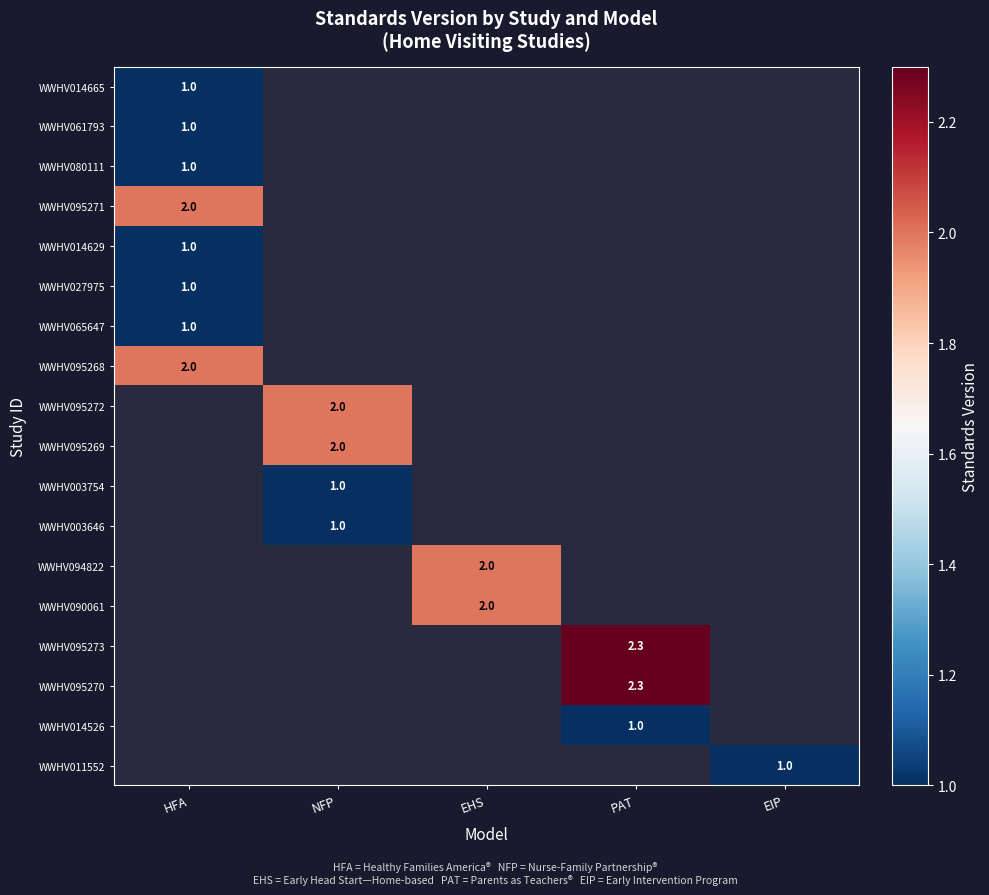

Is the value of WWHV095273 at PAT greater than the value of WWHV061793 at HFA?

Yes